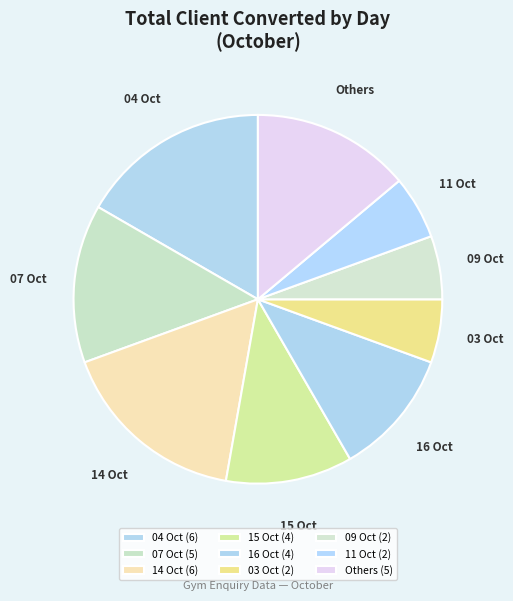

Does any single category account for the majority?

No